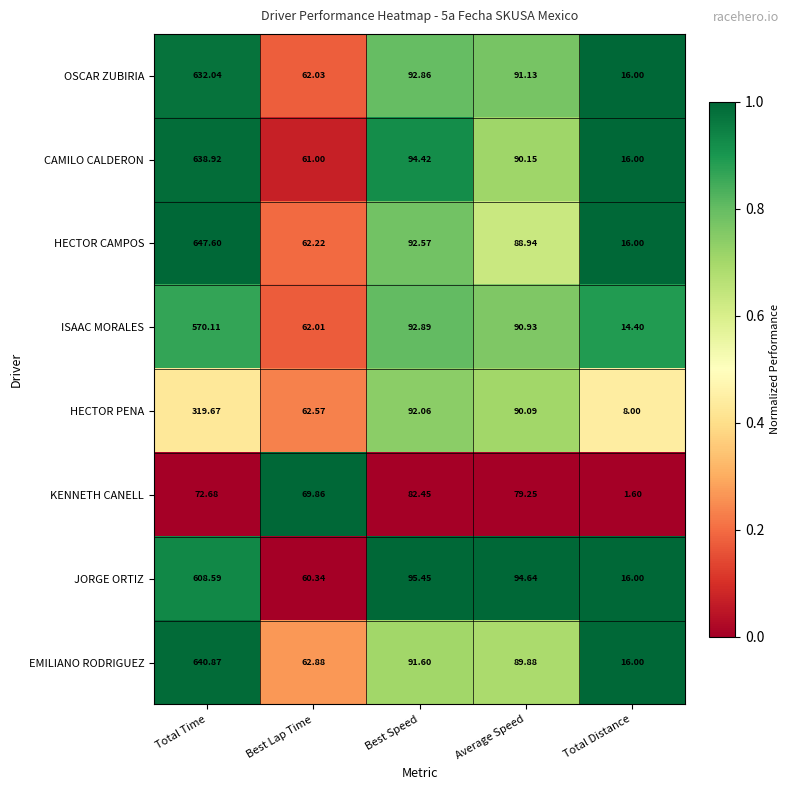

At which label is KENNETH CANELL closest to 42?

Best Lap Time